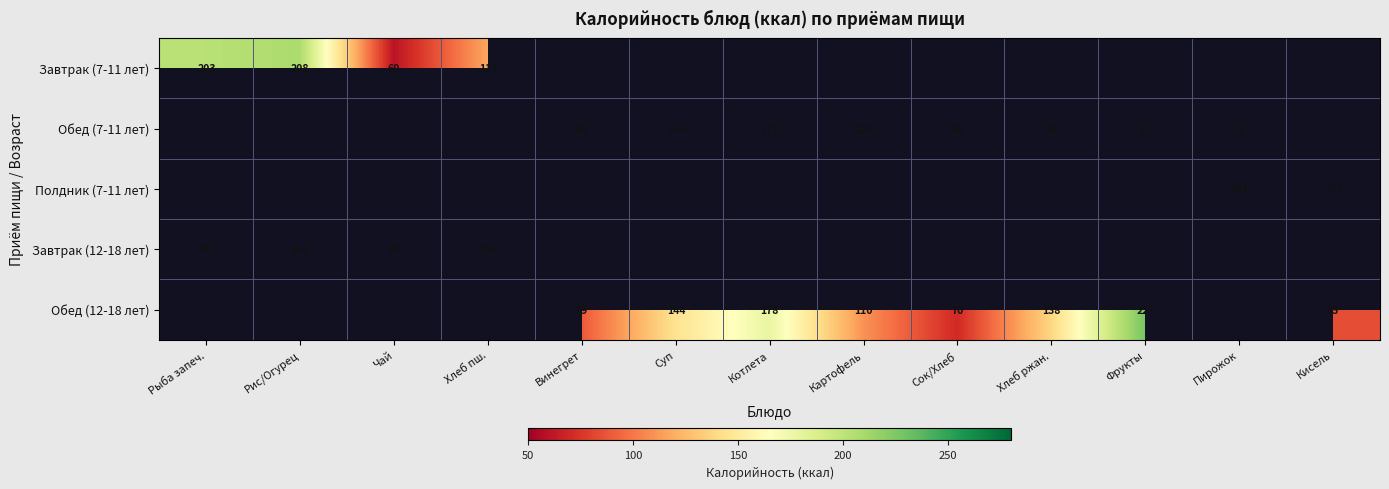

Count the number of data series in this chart.

5